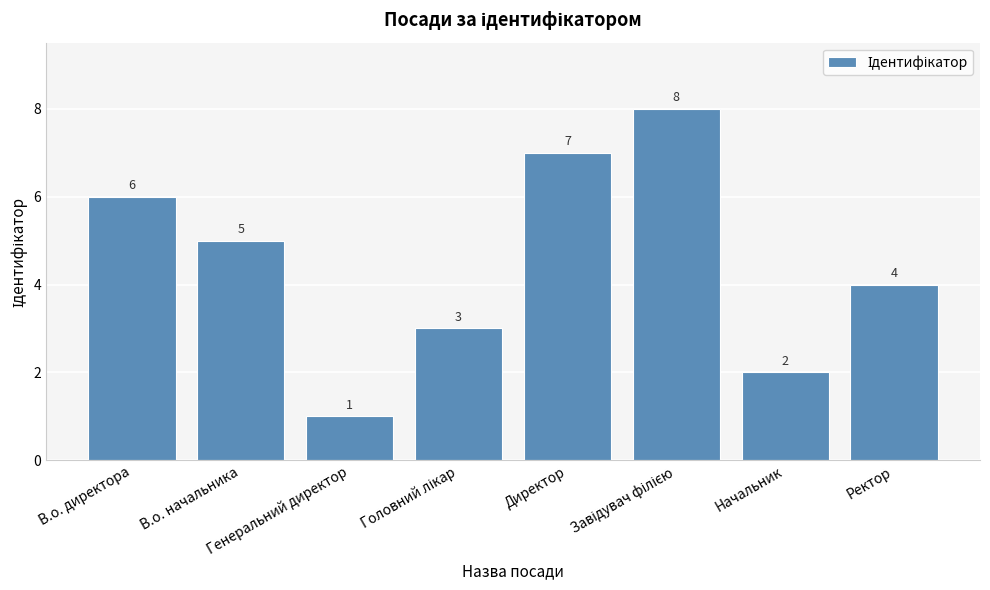

What is the greatest value displayed?

8